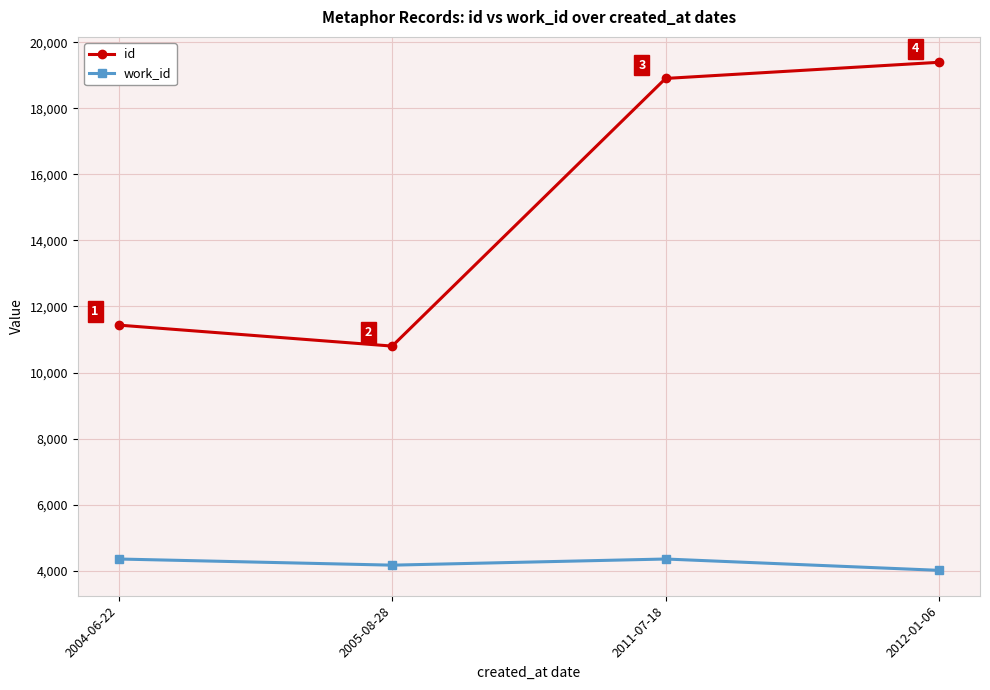

True or false: work_id and id intersect in this chart.

False